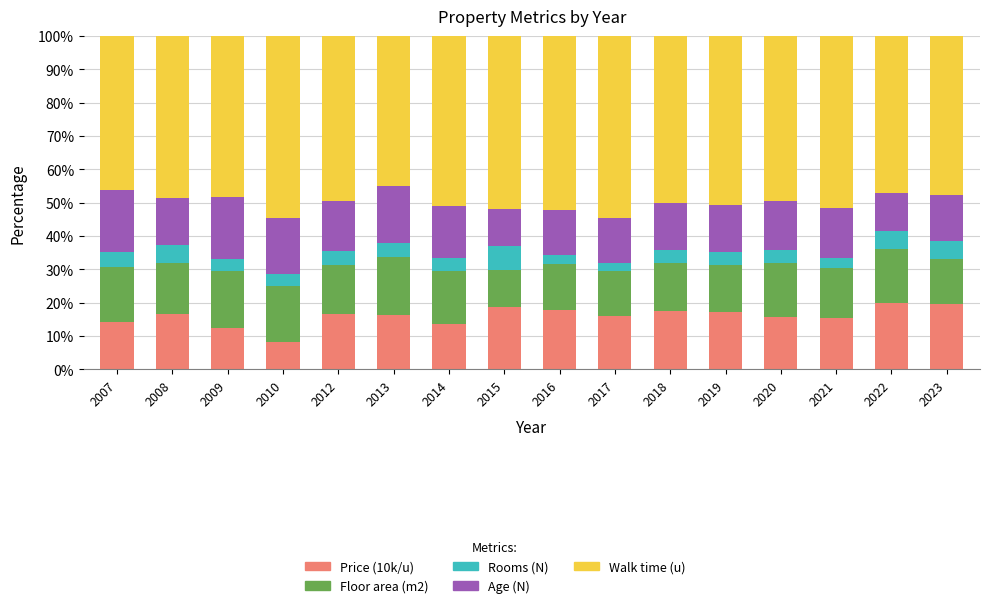

What is the total value across all series at 2017?

100.0